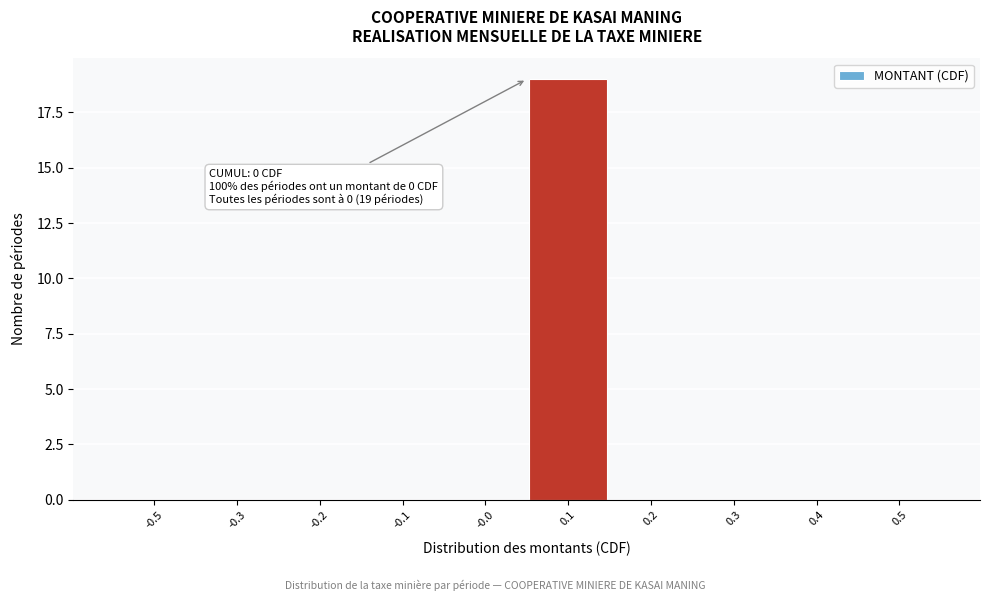

Reading left to right, extract all data points from this chart.

-0.5=0	-0.3=0	-0.2=0	-0.1=0	-0.0=0	0.1=19	0.2=0	0.3=0	0.4=0	0.5=0